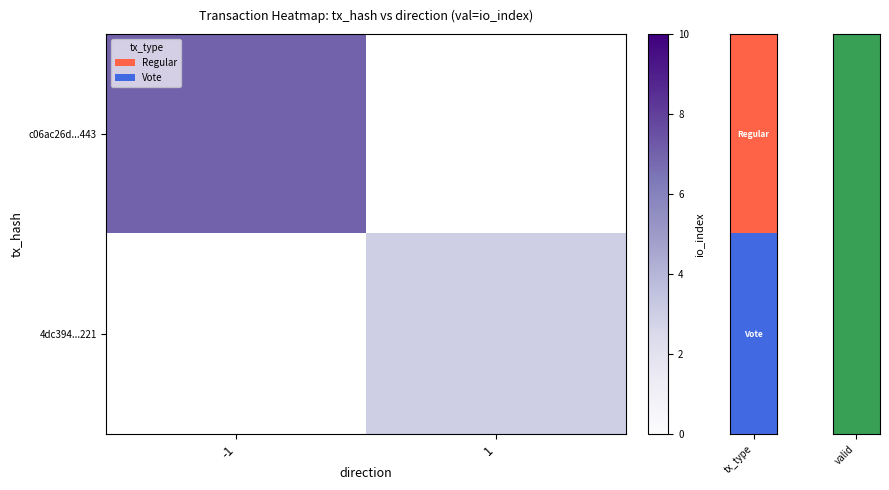

List the labels in order of 4dc394...221 value, smallest first.

-1, 1